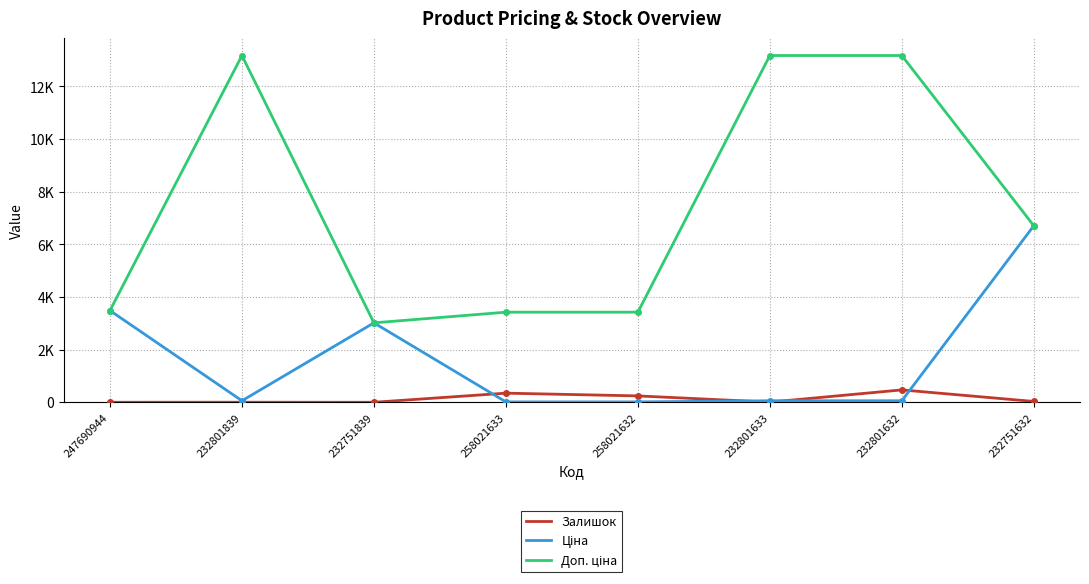

Reading left to right, what are all the values shown in this chart?

Залишок: 247690944=2.0	232801839=3.0	232751839=1.0	258021633=347.0	258021632=243.0	232801633=7.0	232801632=471.0	232751632=32.0
Ціна: 247690944=3484.5	232801839=58.5	232751839=3017.6	258021633=15.2	258021632=15.2	232801633=58.5	232801632=58.5	232751632=6705.7
Доп. ціна: 247690944=3484.5	232801839=13171.5	232751839=3018.0	258021633=3423.0	258021632=3423.0	232801633=13171.5	232801632=13171.5	232751632=6705.7